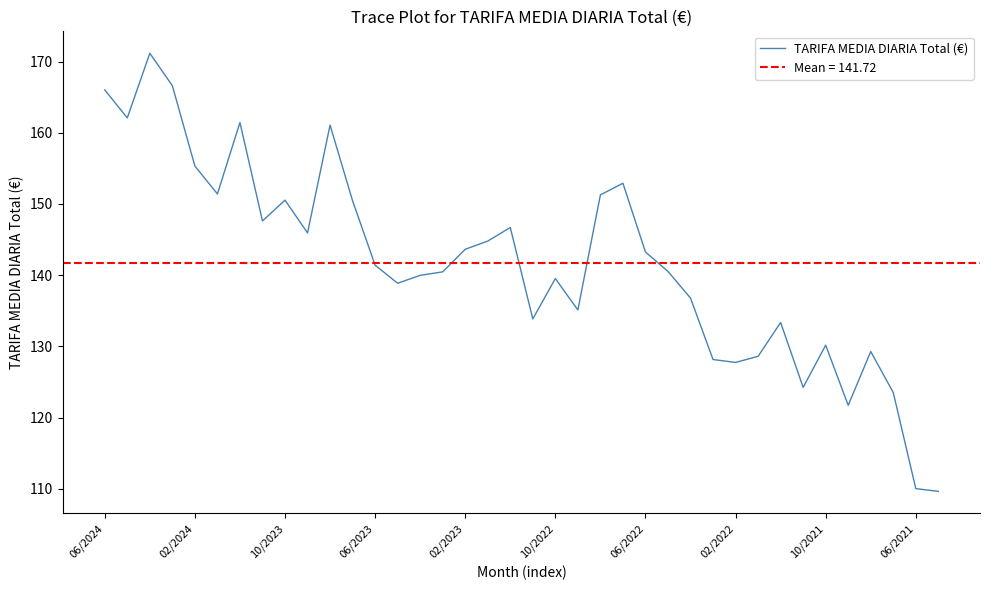

How many data points does each series have?

38